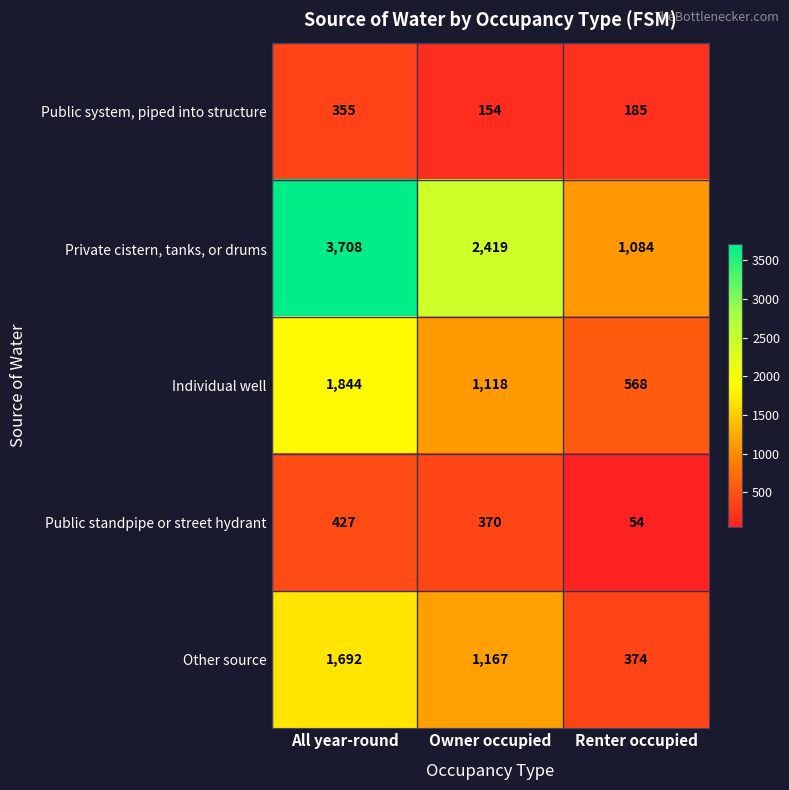

At which category does the chart reach its peak across all series?

All year-round